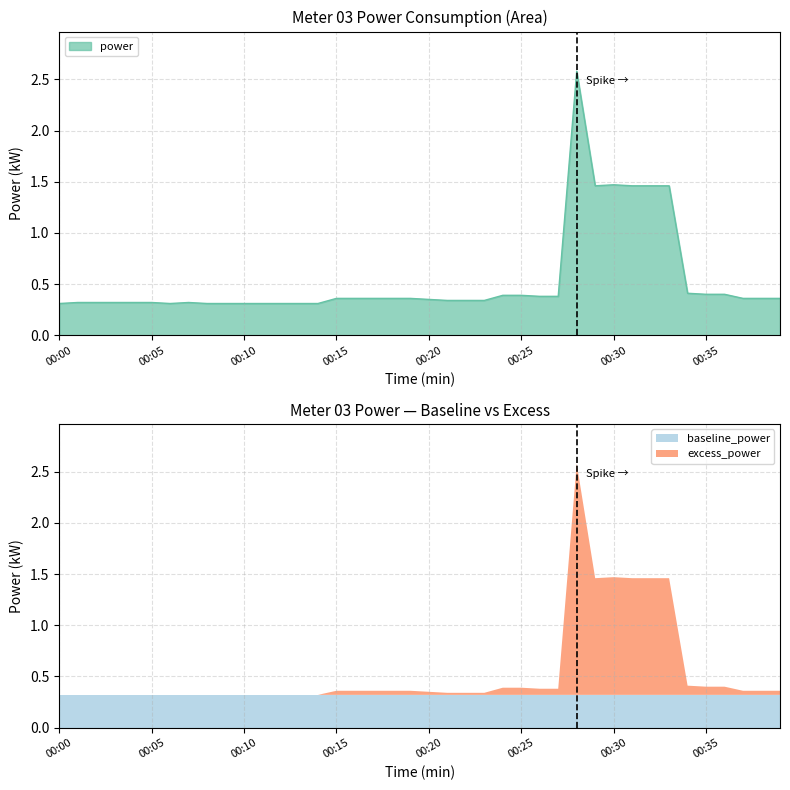

What is the value of the 27th point from the left?

0.4